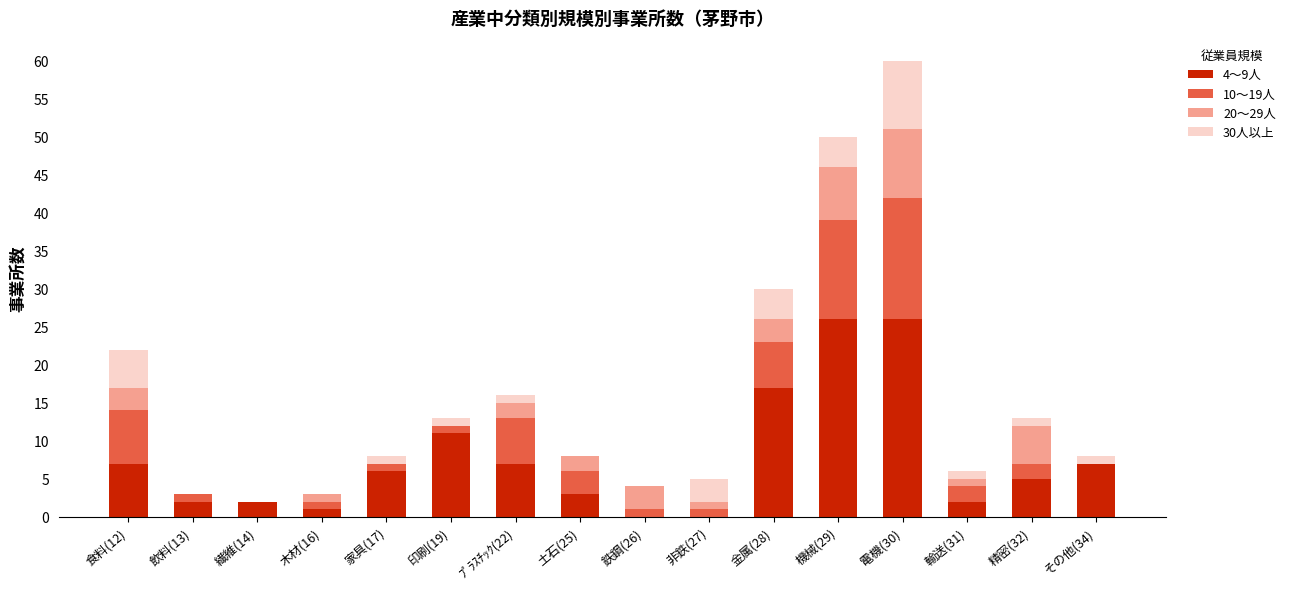

At which category is the sum across all series the highest?

電機(30)